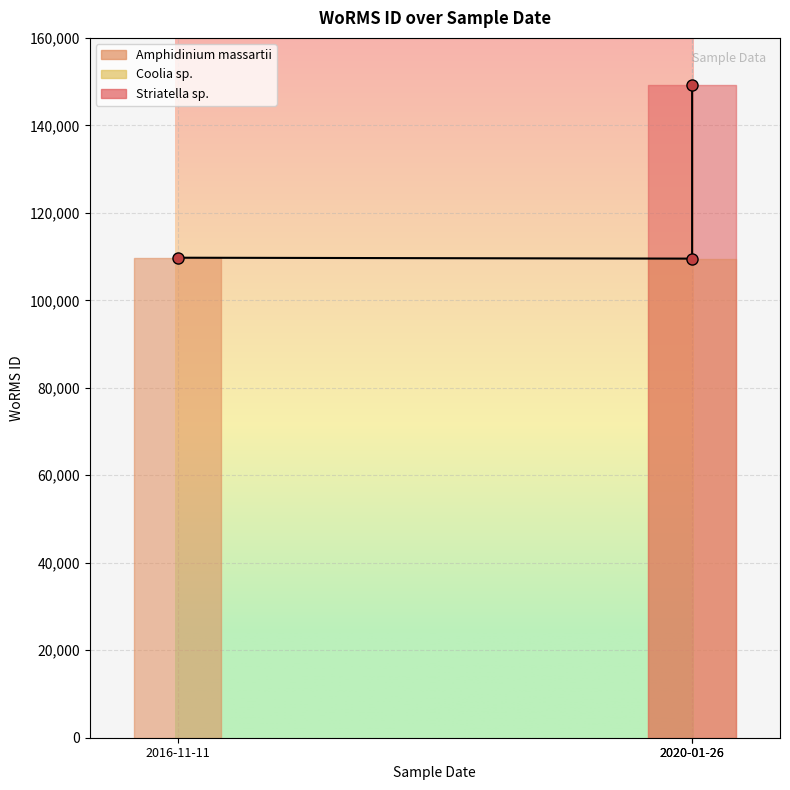

What is the label of the 3rd point from the left?

2020-01-26